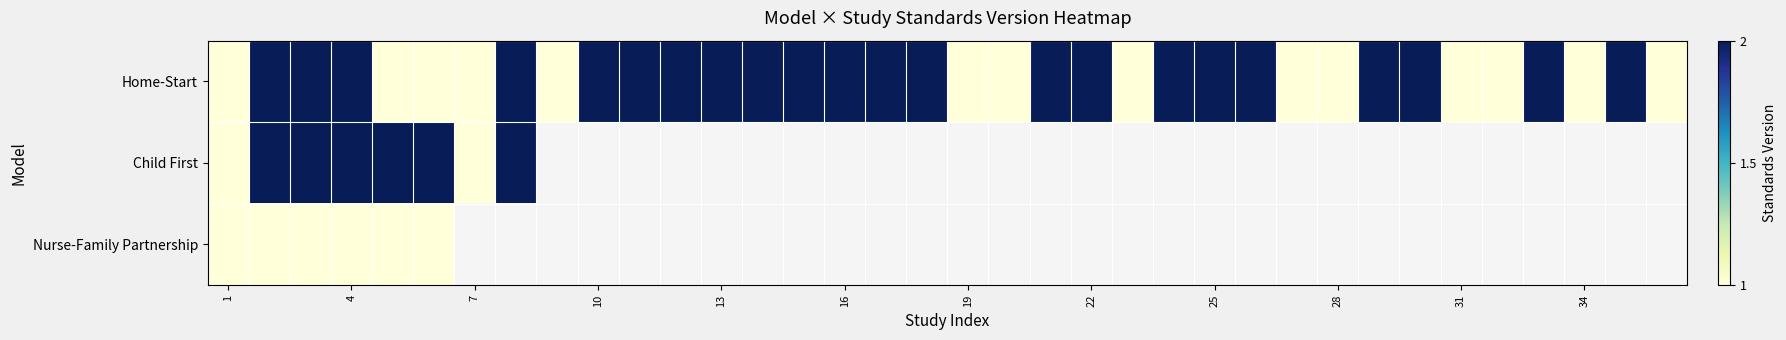

At how many categories does at least one series exceed 1?

24